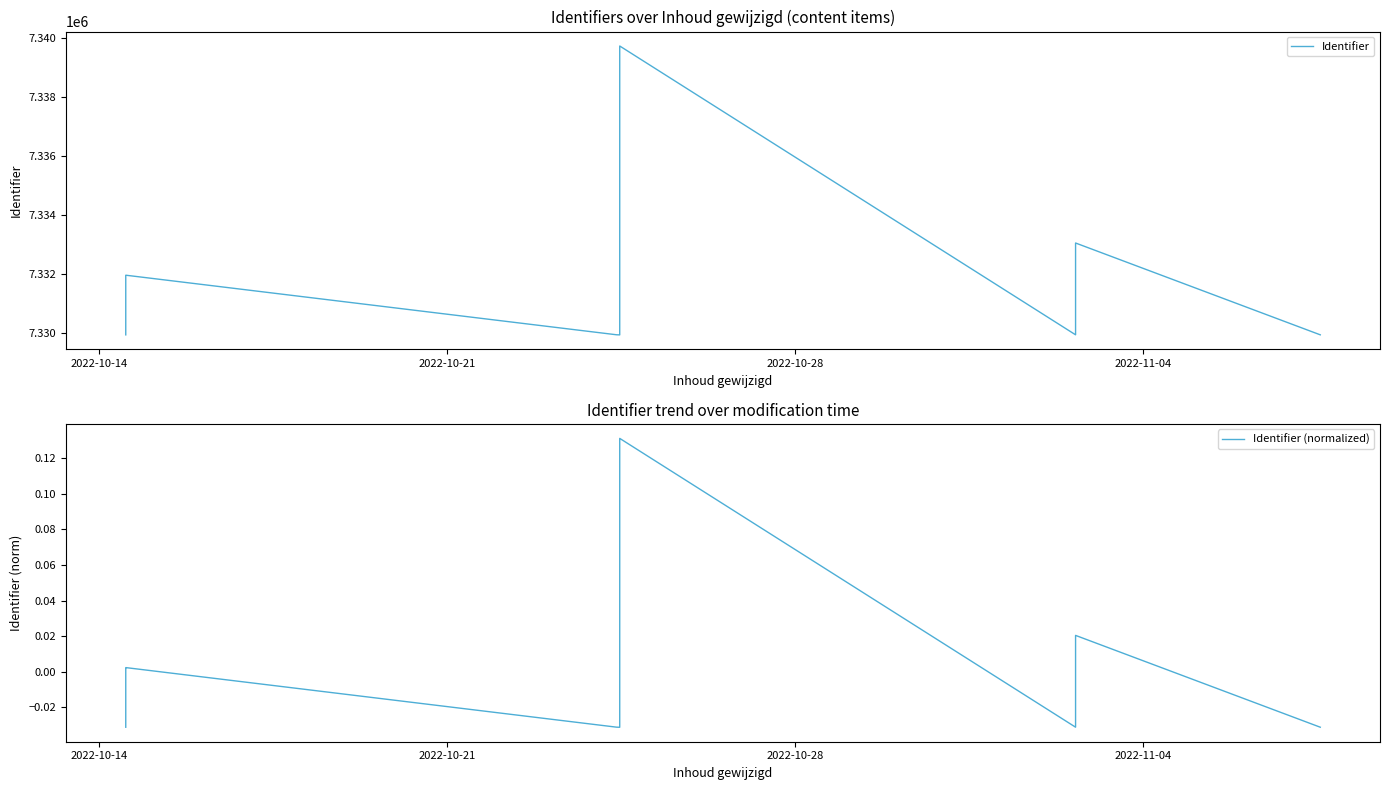

How many values in Identifier (normalized) are above zero?

4